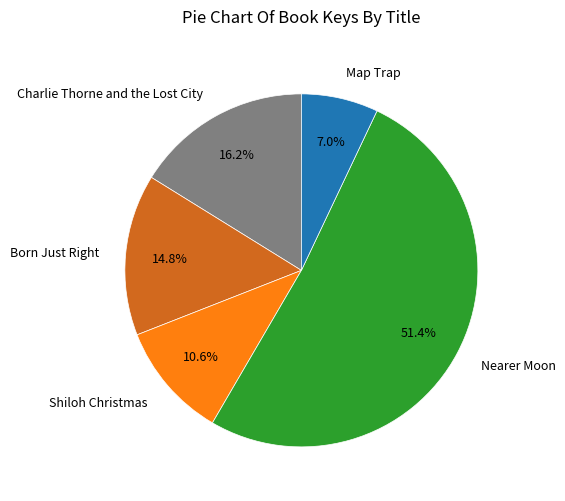

How many slices are in this pie chart?

5